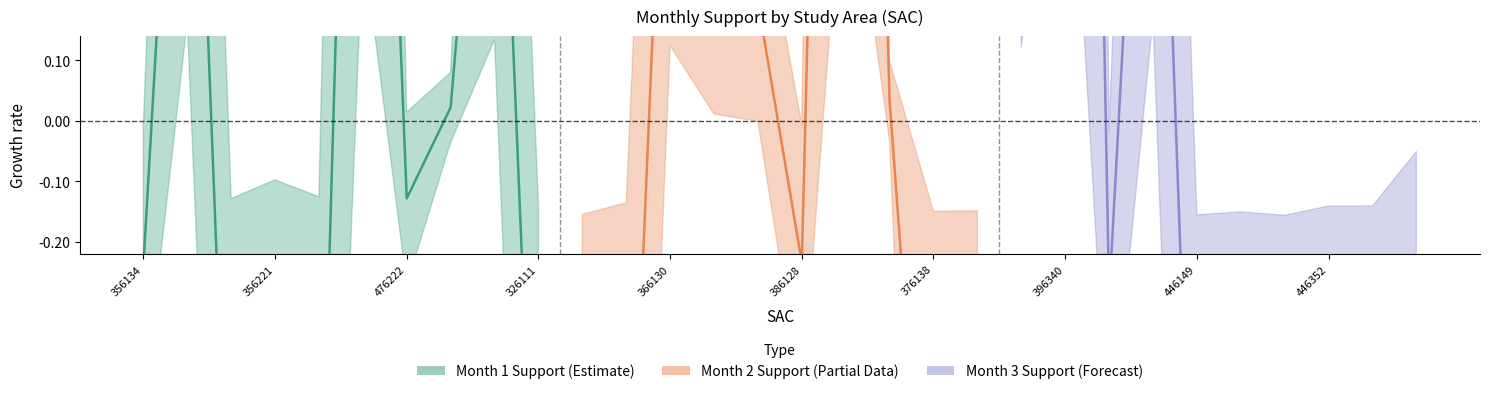

Is the value of Month 3 Support at 366130 greater than the value of Month 1 Support at 376138?

No